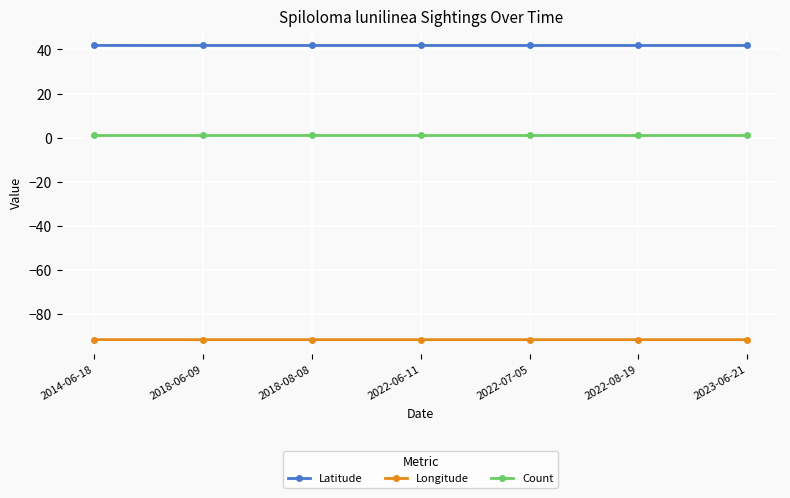

At which category is the sum across all series the highest?

2014-06-18